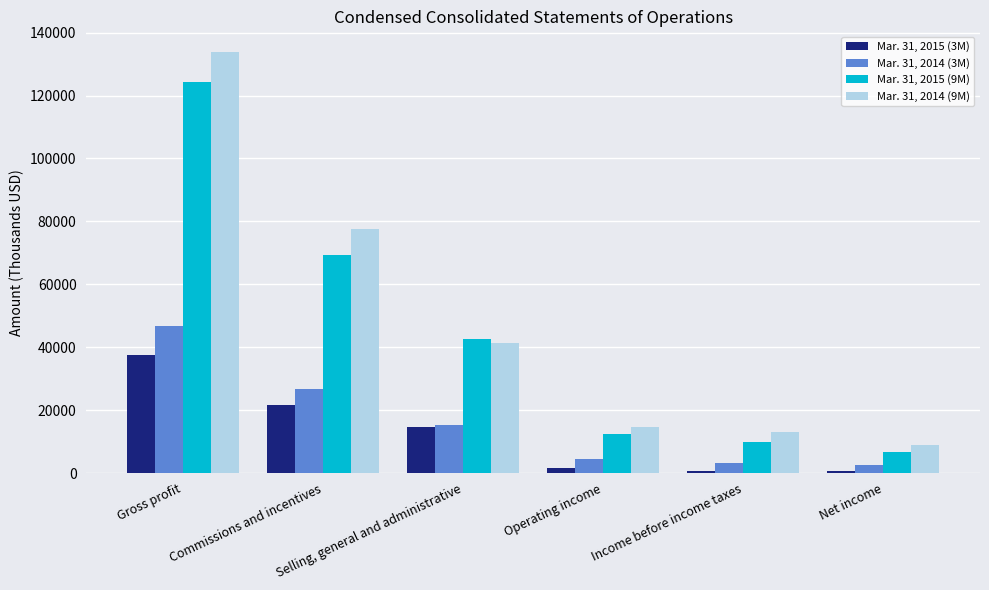

What is the sum of all Mar. 31, 2014 (3M) values?

98893